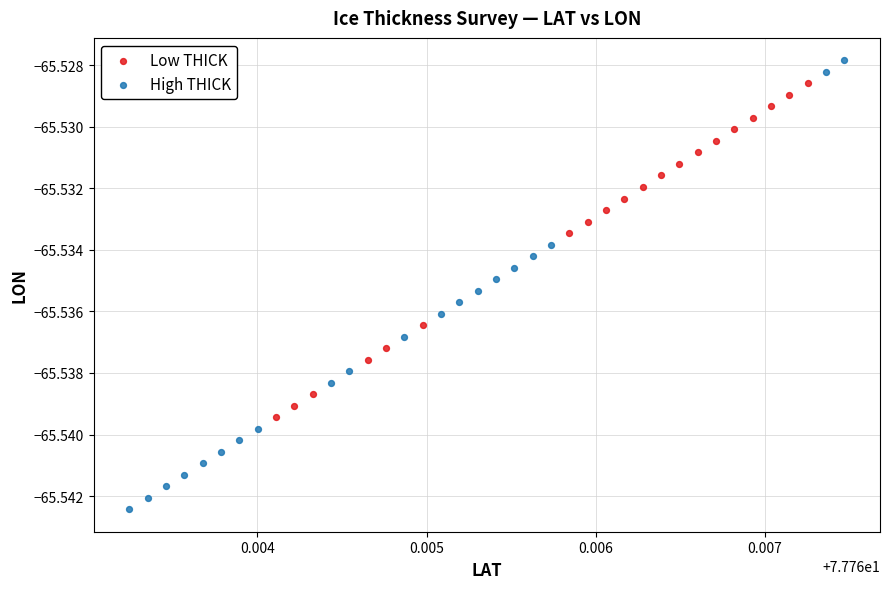

Which series reaches the minimum Y coordinate?

High THICK